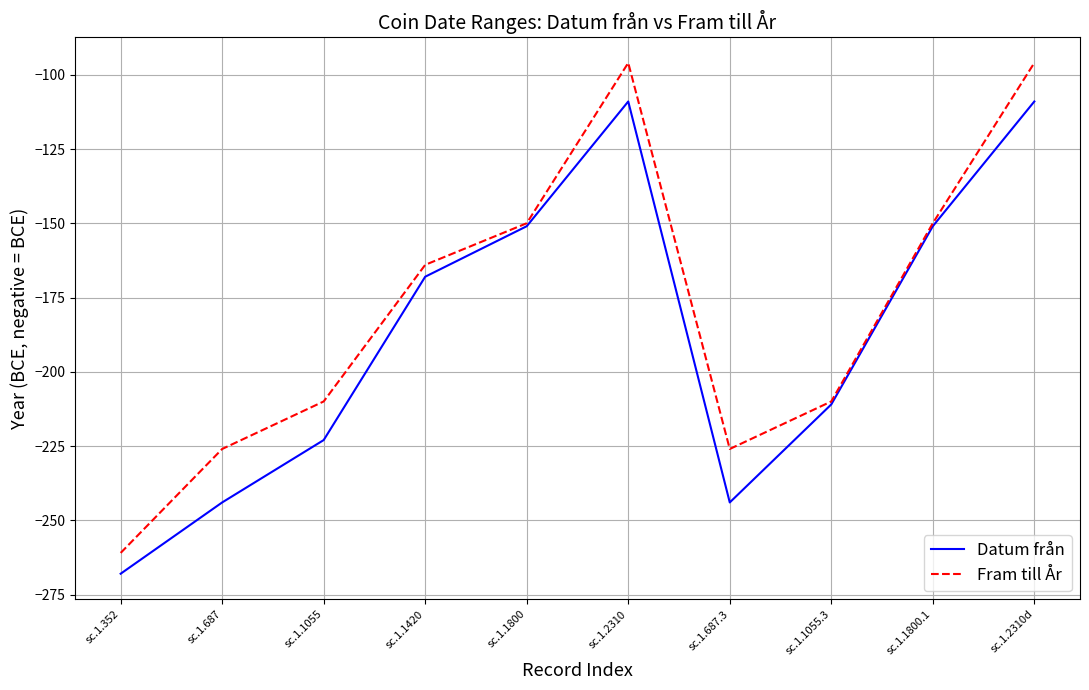

In Fram till År, how many points are lower than both neighbors (excluding endpoints)?

1